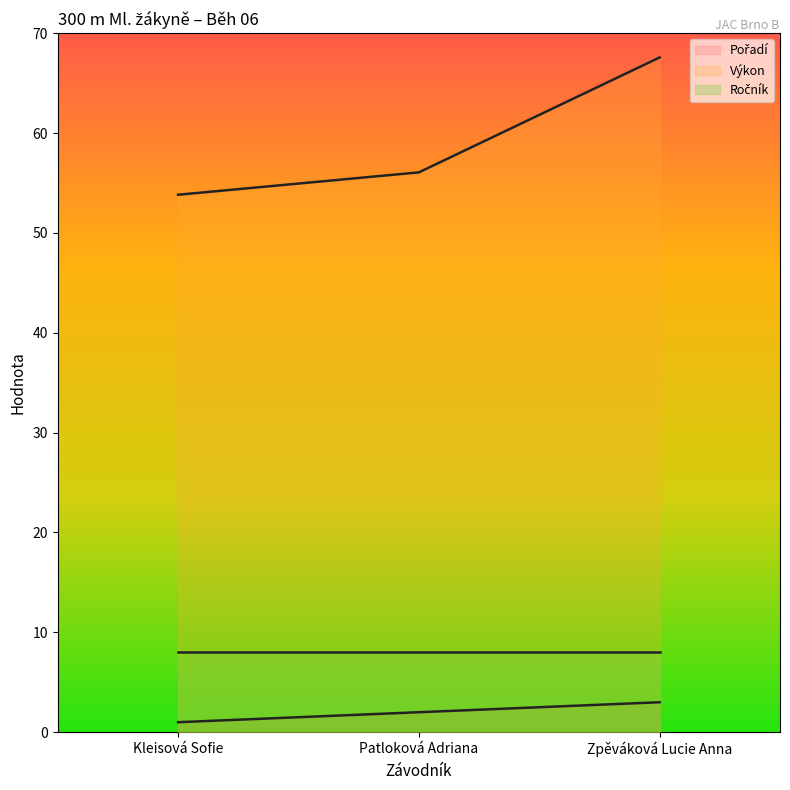

Which series has the widest spread of values?

Výkon